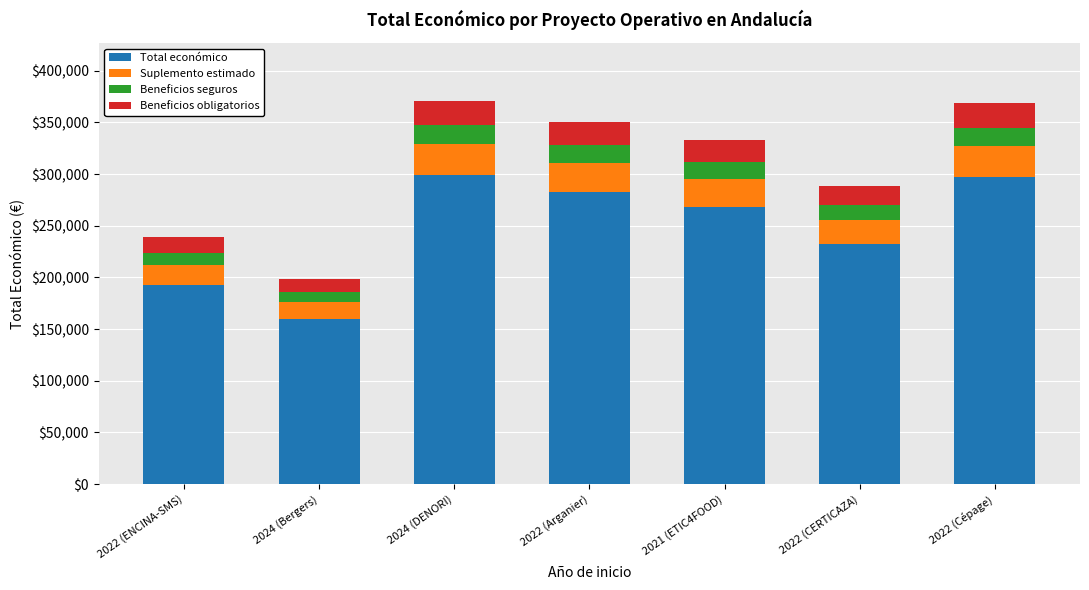

What is the average value of the Total económico series?

247731.3